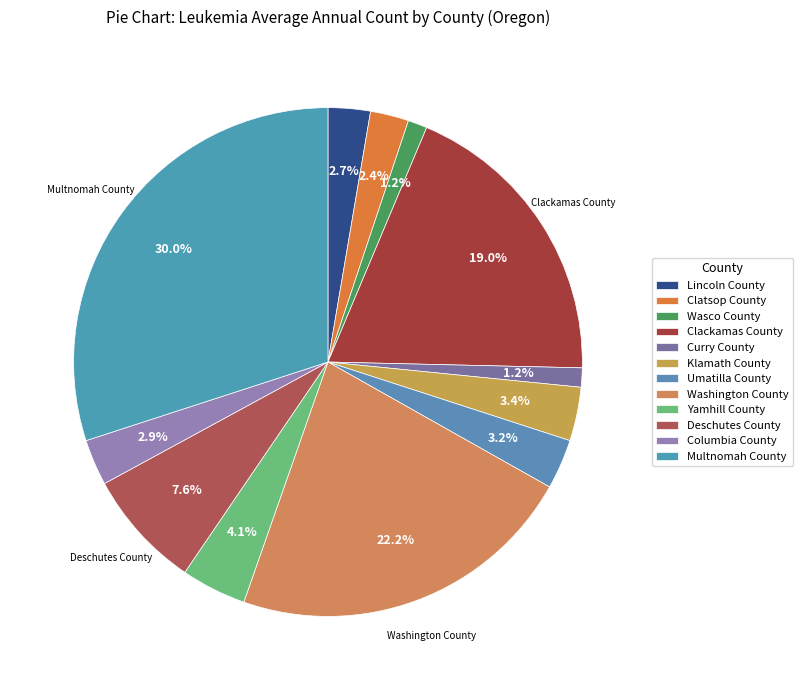

Count the number of slices in the pie.

12